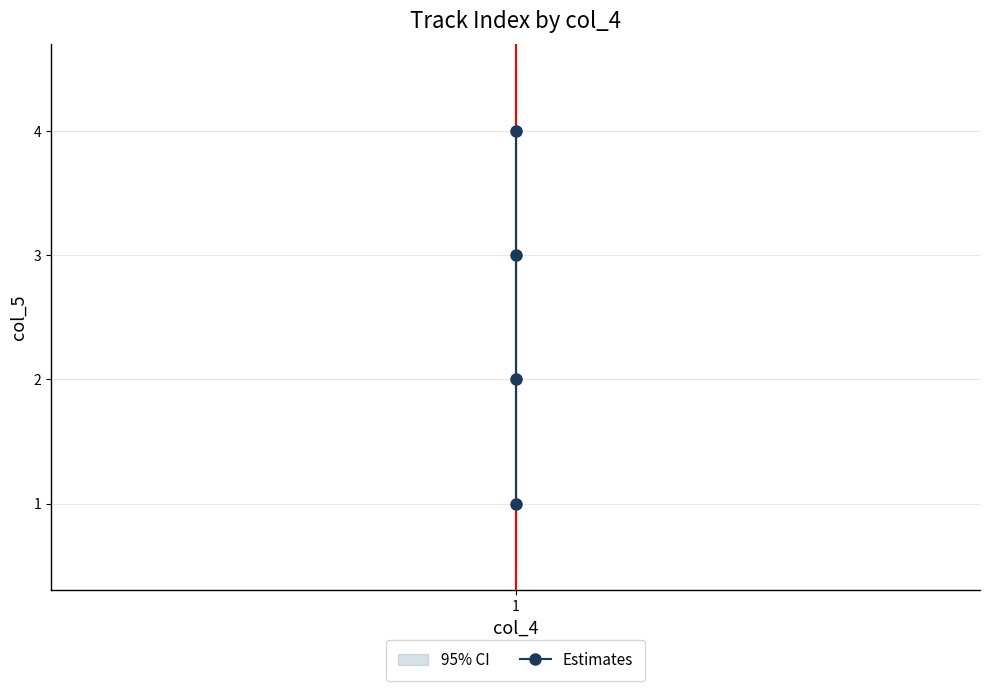

At which label is the value closest to 2?

1